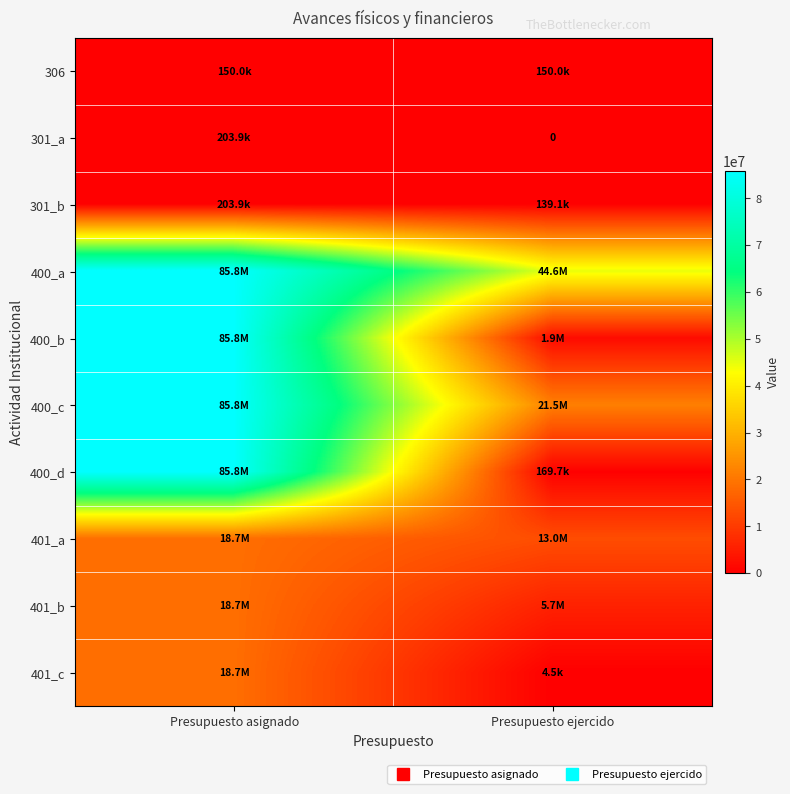

List the series in order of their peak value, highest first.

400_a, 400_b, 400_c, 400_d, 401_a, 401_b, 401_c, 301_a, 301_b, 306